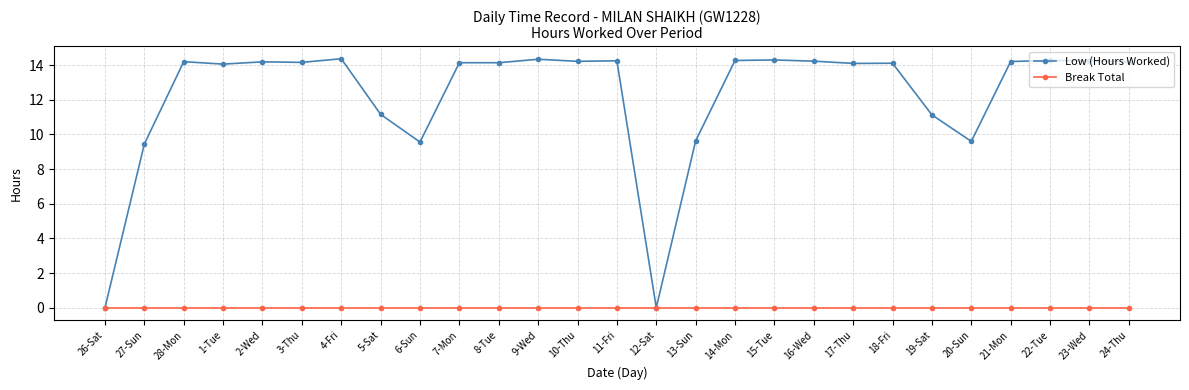

What is the value of the Low (Hours Worked) point at the 22nd from the left?

11.1